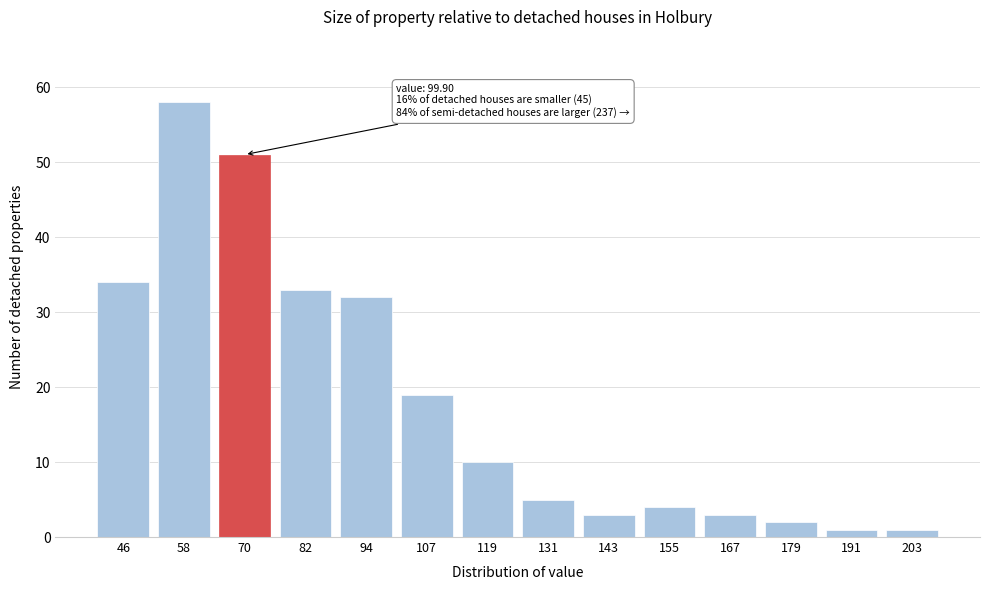

Reading left to right, transcribe all the data shown in this chart.

46=34	58=58	70=51	82=33	94=32	107=19	119=10	131=5	143=3	155=4	167=3	179=2	191=1	203=1